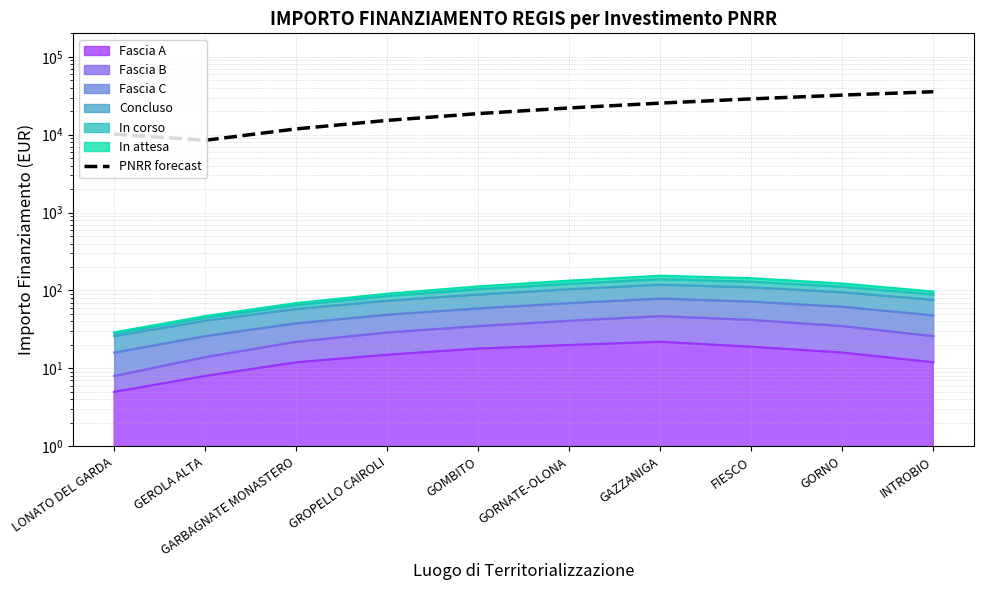

What is the change in value from GOMBITO to GORNATE-OLONA?

+3390.7